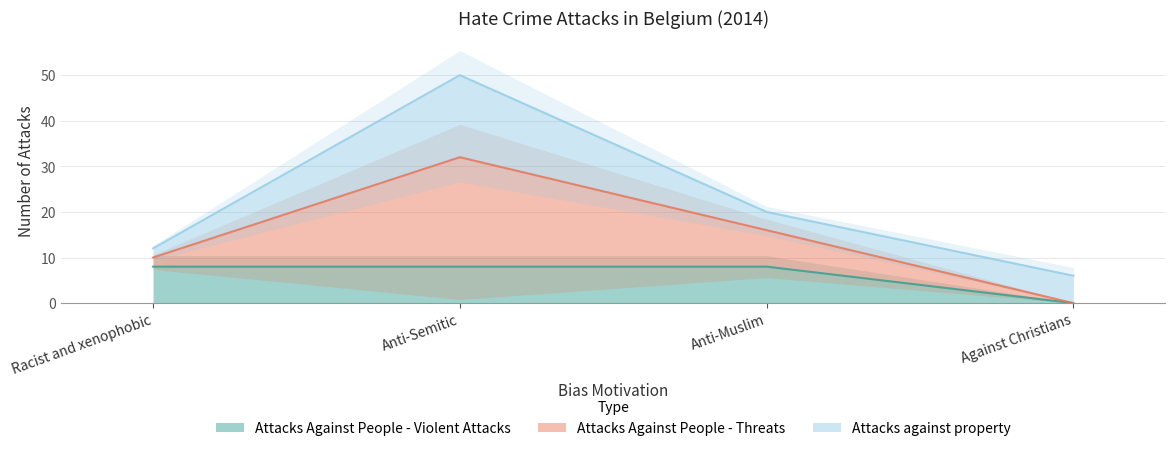

Is it true that Attacks Against People - Threats equals 20 at Anti-Semitic?

False